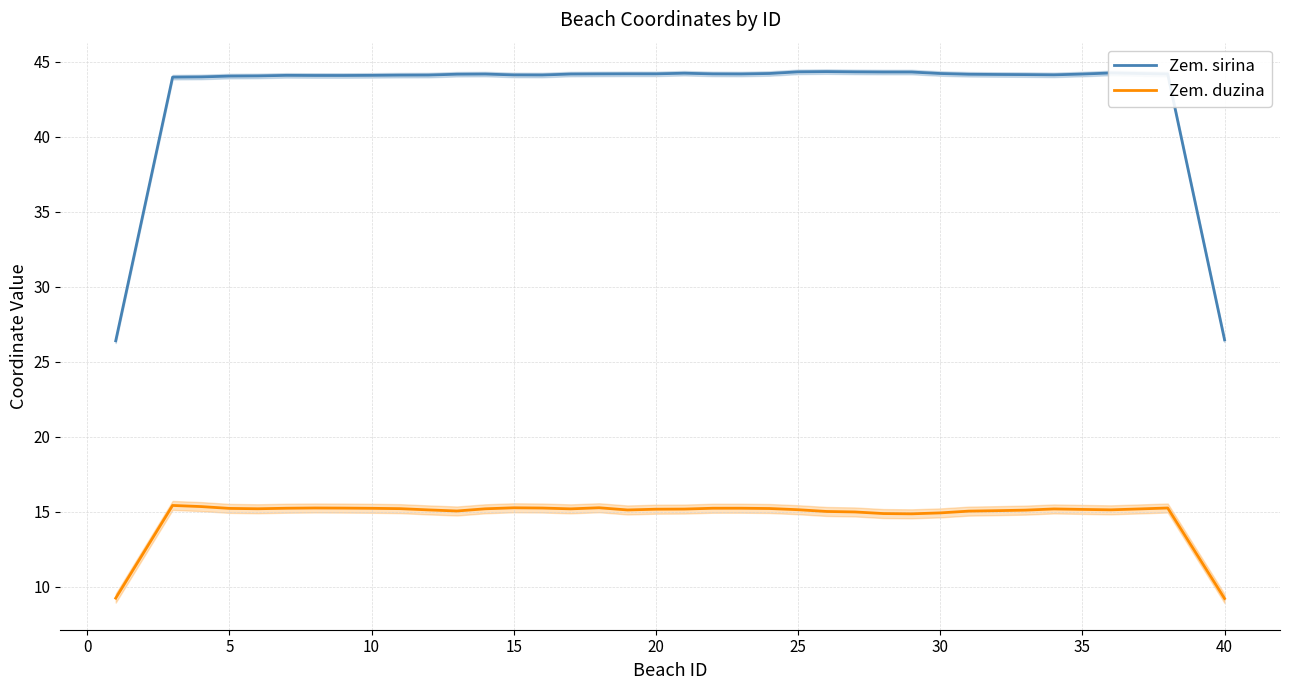

What is the minimum value shown in the chart?

9.2